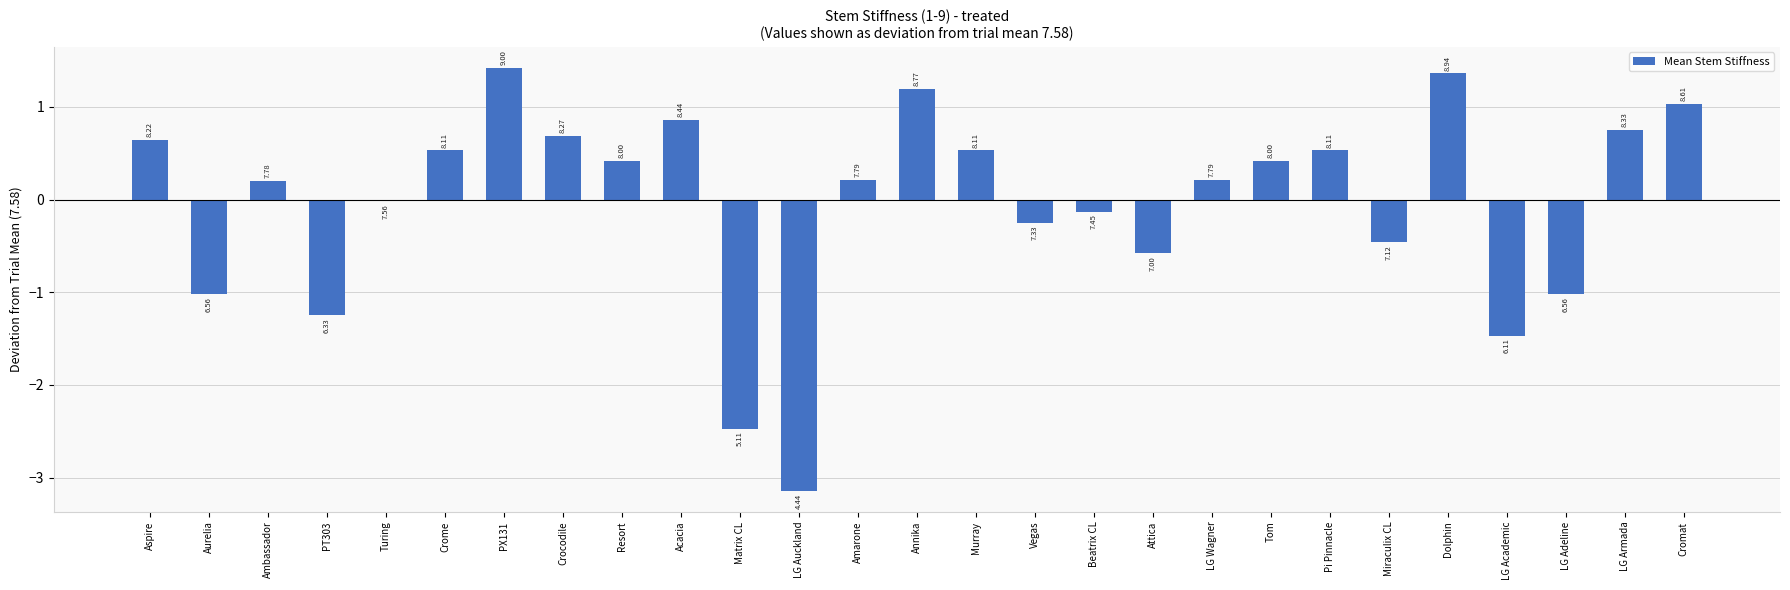

What is the smallest value displayed?

-3.1